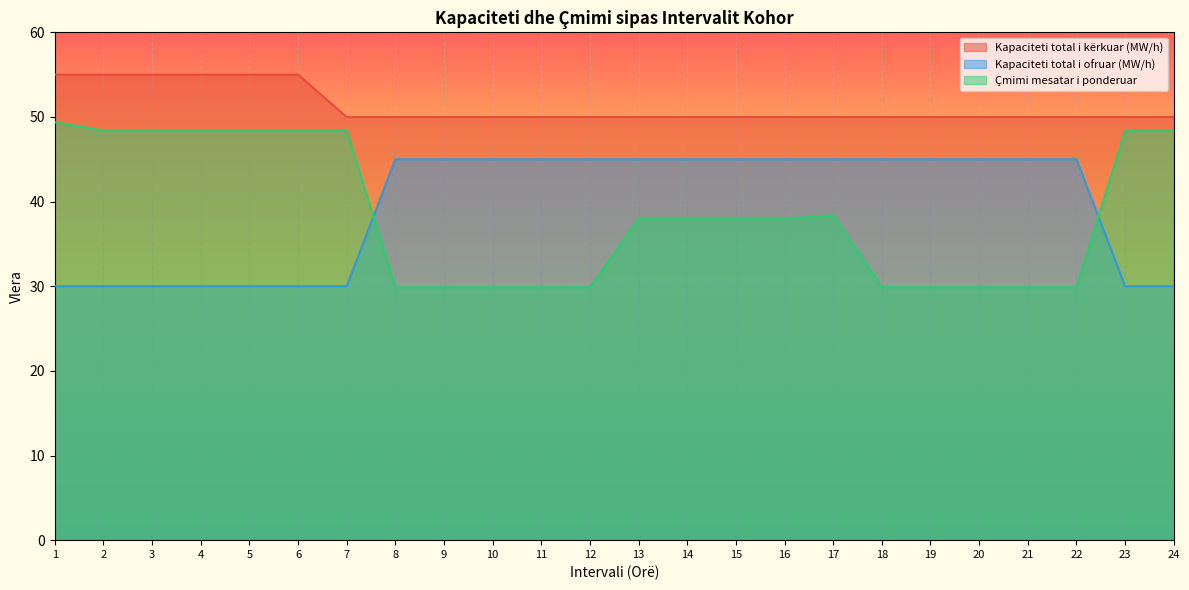

How many lines are shown in the chart?

3